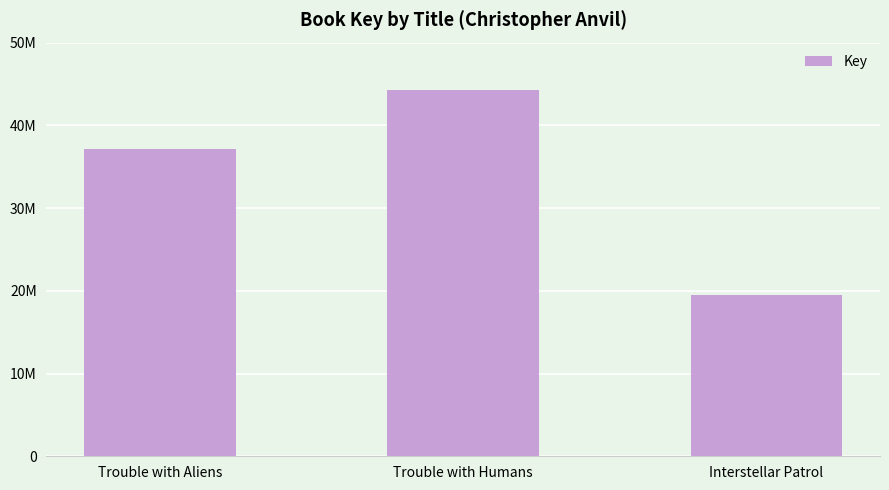

Are the bars horizontal?

No